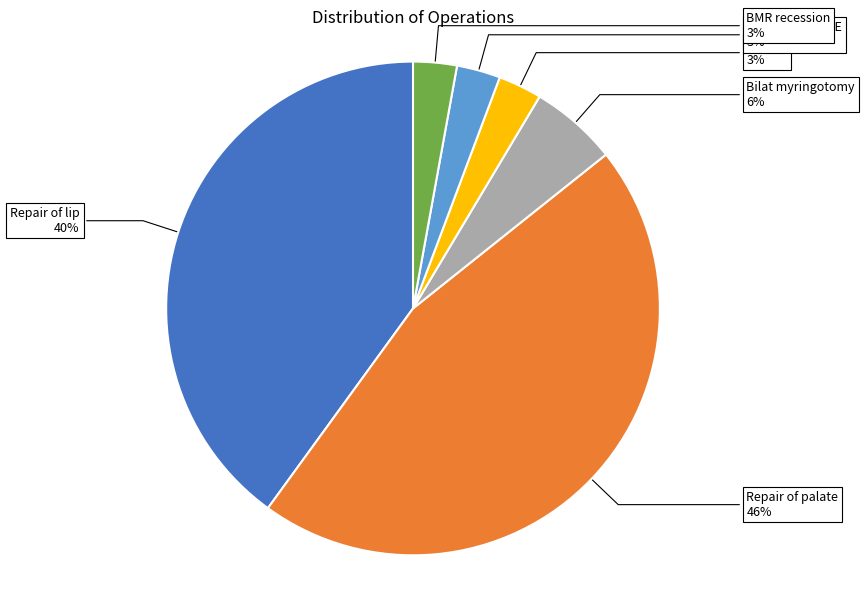

To the nearest percent, what portion does frontalis sling LE represent?

3%